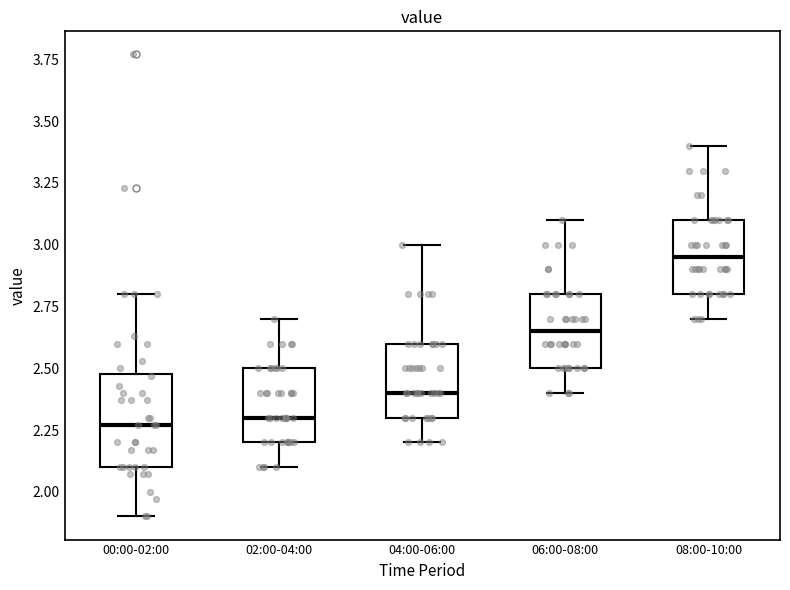

Reading left to right, read every box against the y-axis: the position of its median line, the range the box covers, and the ends of its whiskers. The values are not printed on the chart, so give them approximately, as read against the axis.

00:00-02:00: median 2.25, box 2.10 to 2.50, whiskers 1.90 to 2.80
02:00-04:00: median 2.30, box 2.20 to 2.50, whiskers 2.10 to 2.70
04:00-06:00: median 2.40, box 2.30 to 2.60, whiskers 2.20 to 3.00
06:00-08:00: median 2.65, box 2.50 to 2.80, whiskers 2.40 to 3.10
08:00-10:00: median 2.95, box 2.80 to 3.10, whiskers 2.70 to 3.40